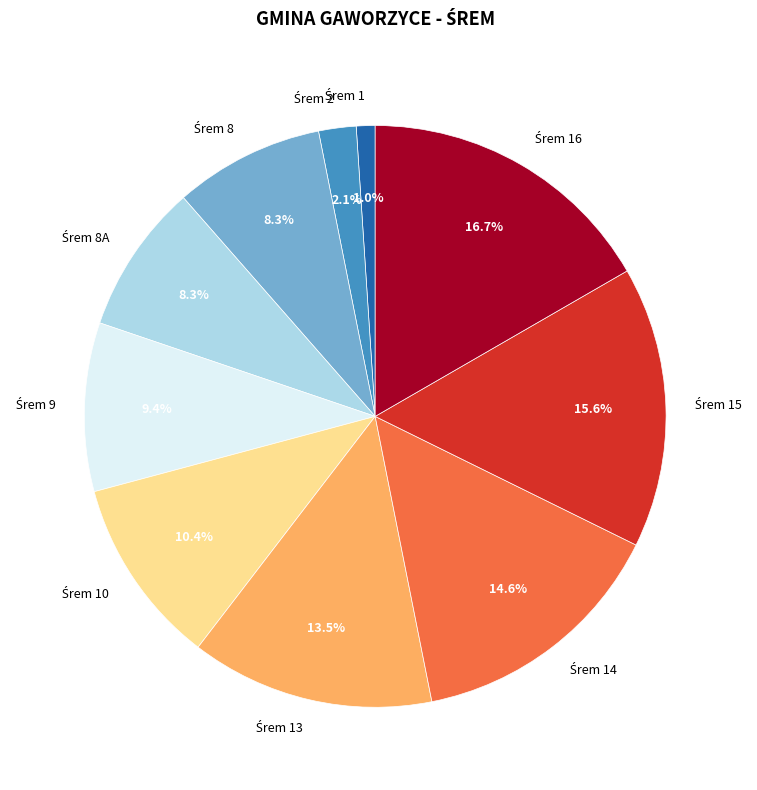

Is there a majority slice in this chart?

No